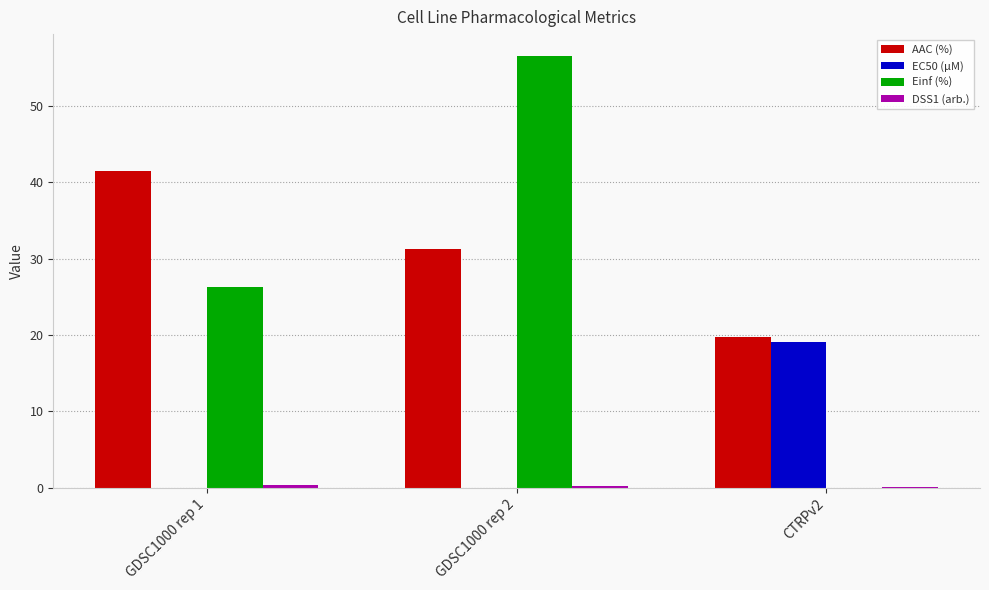

Which series has the largest total across all categories?

AAC (%)